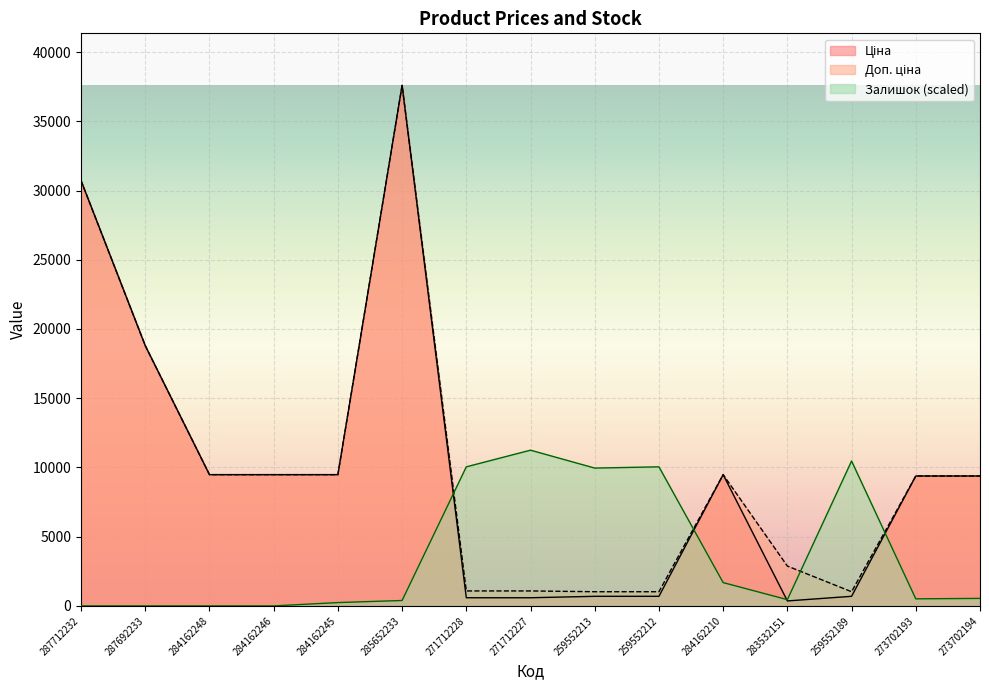

What is the total value across all series at 271712228?

11716.6